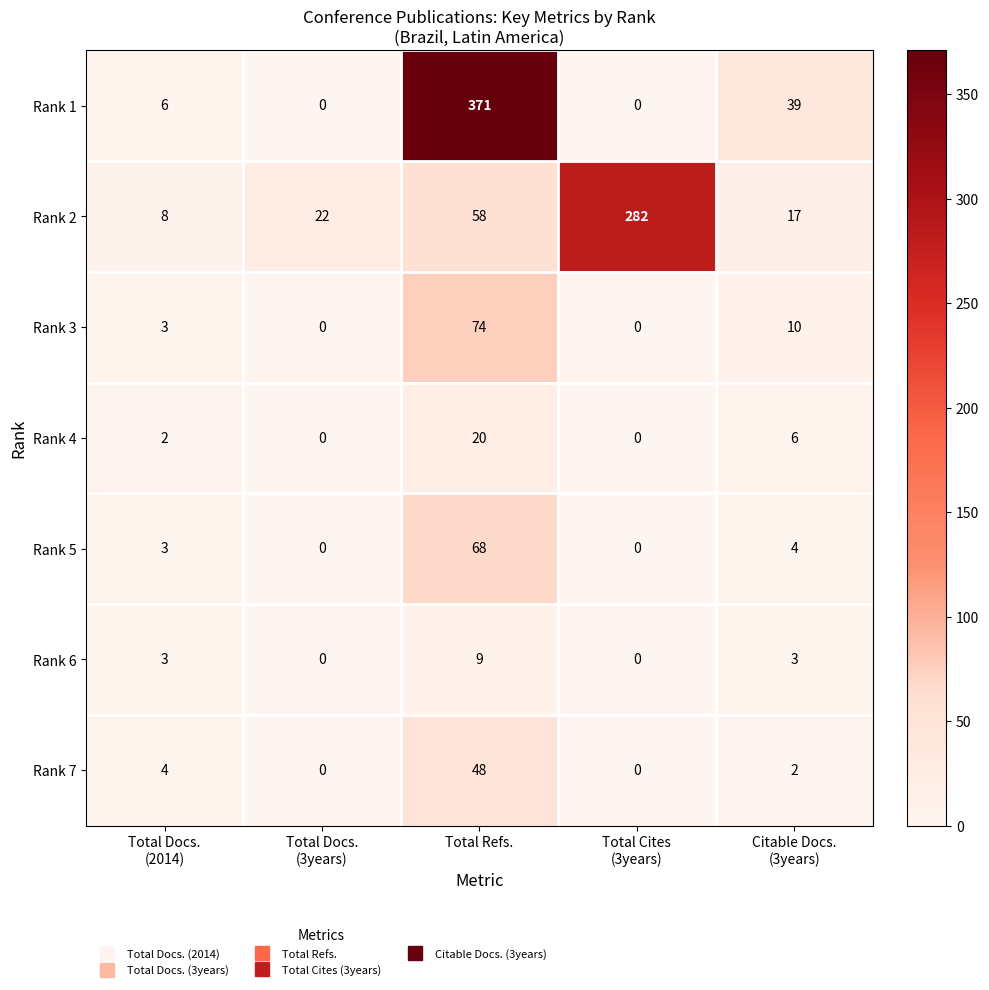

What is the average value of the Rank 1 series?

83